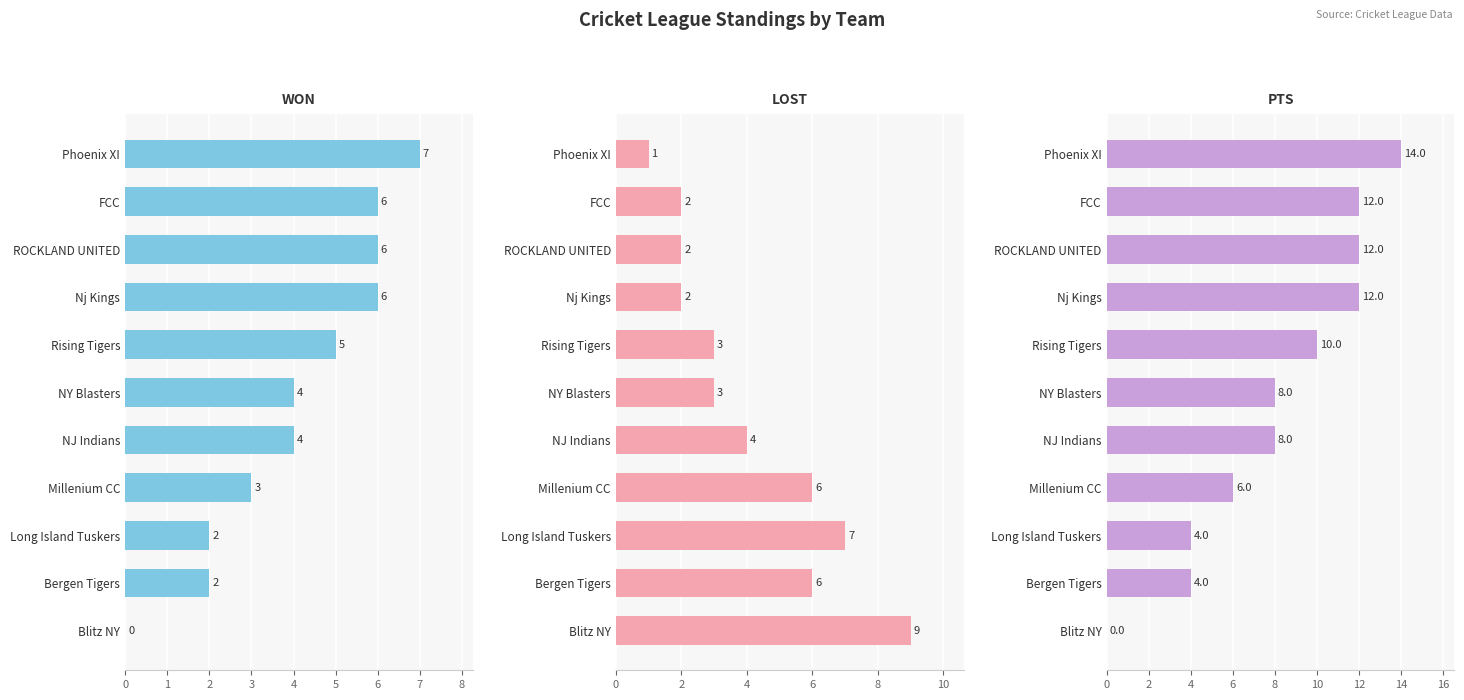

Rank the series at ROCKLAND UNITED from highest to lowest value.

PTS, WON, LOST